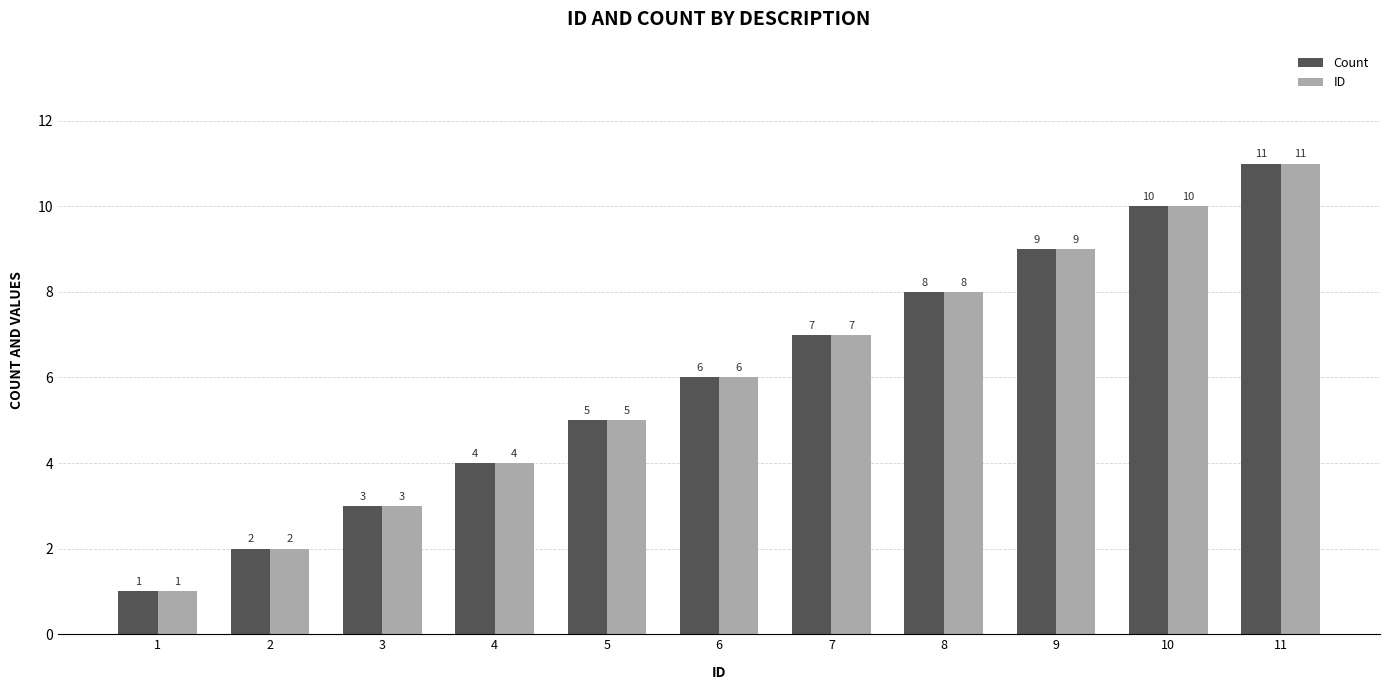

What are all the series names shown in the legend?

Count, ID